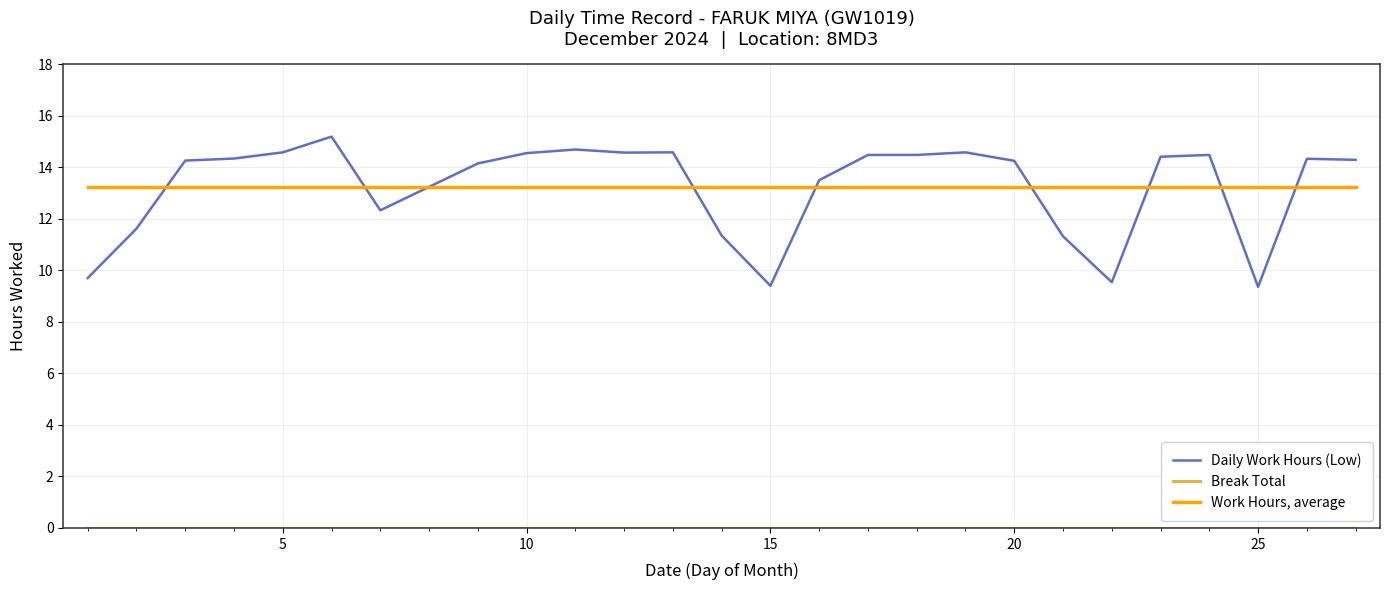

What is the sum of all Work Hours, average values?

344.3